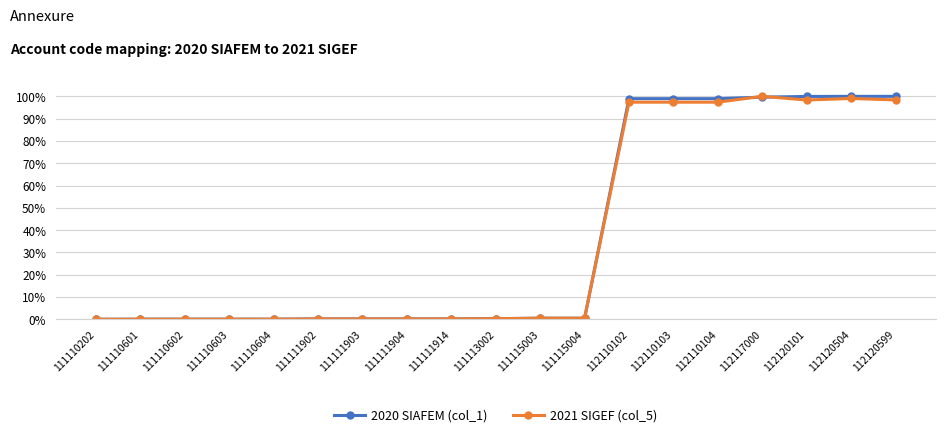

The 2021 SIGEF (col_5) series shows 97.4 at 112110103. True or false?

True